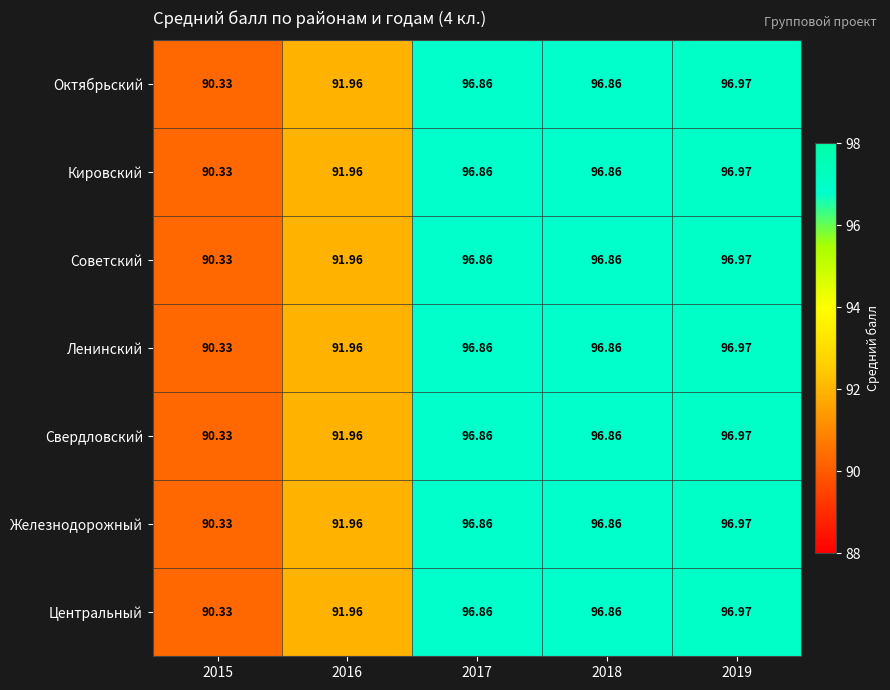

Is the value of Центральный at 2016 greater than the value of Октябрьский at 2017?

No